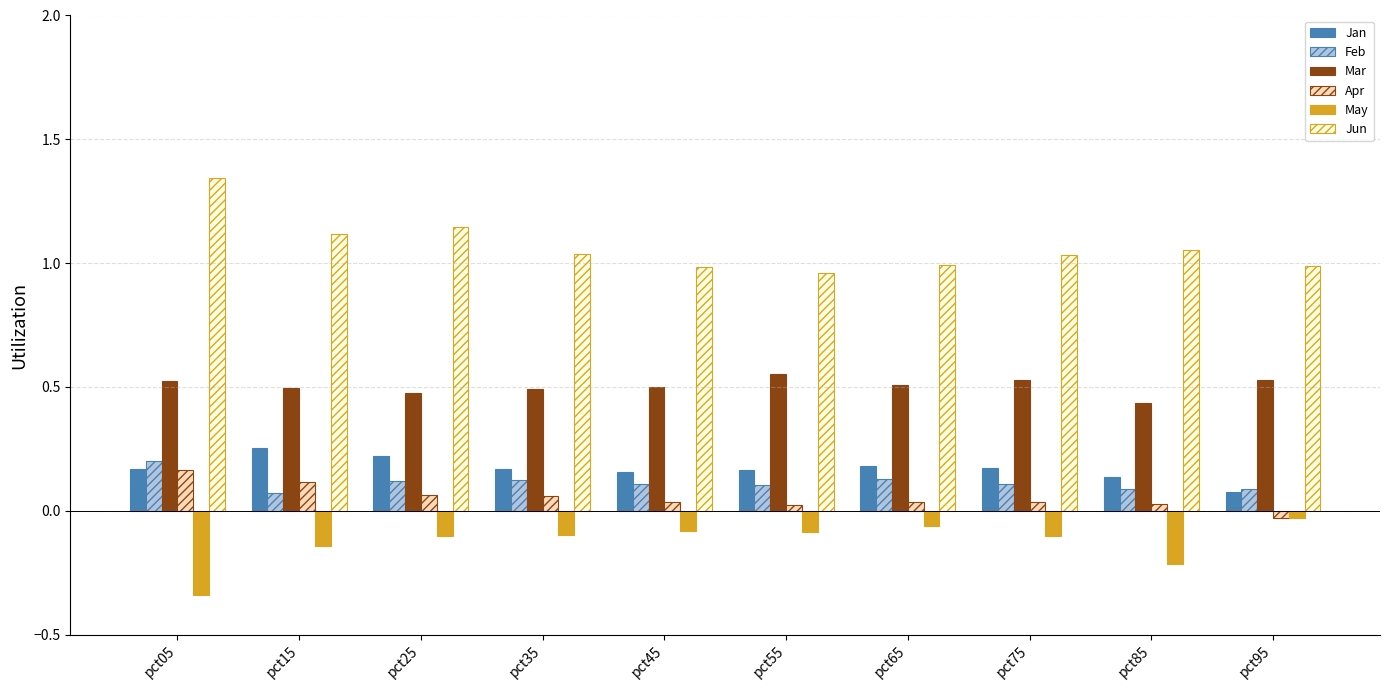

Which category has the highest value across all series?

pct05